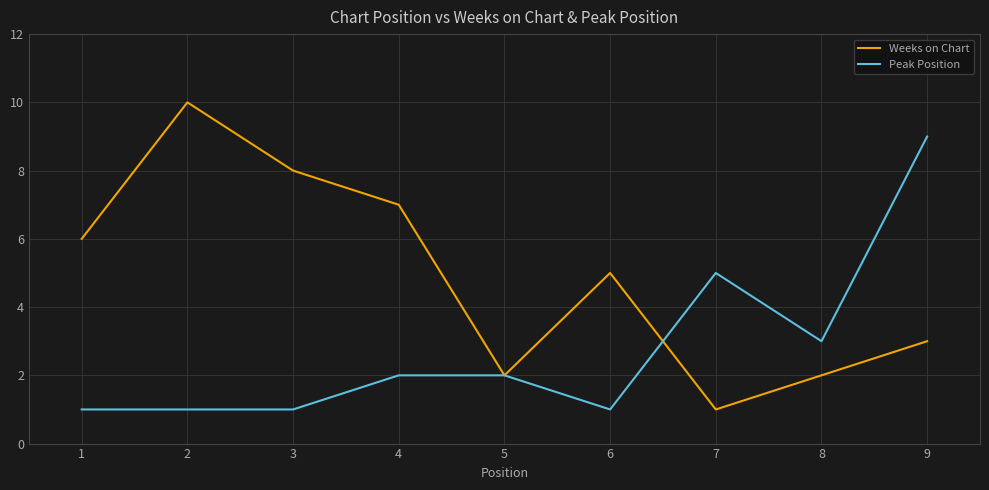

Where does the Weeks on Chart series first go above 5?

1